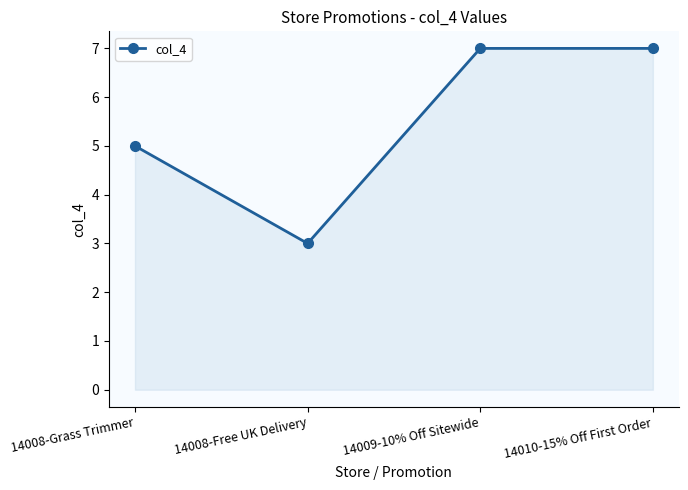

At which category does the chart reach its minimum across all series?

14008-Free UK Delivery